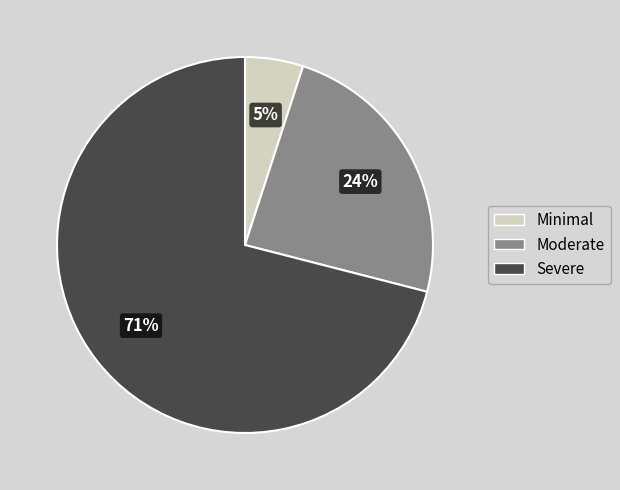

Is there any slice that represents more than half of the pie?

Yes